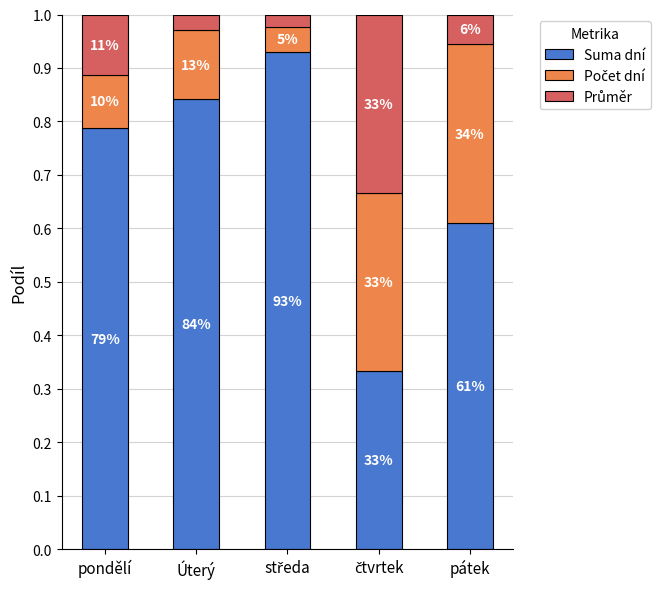

Does the chart contain any negative values?

No